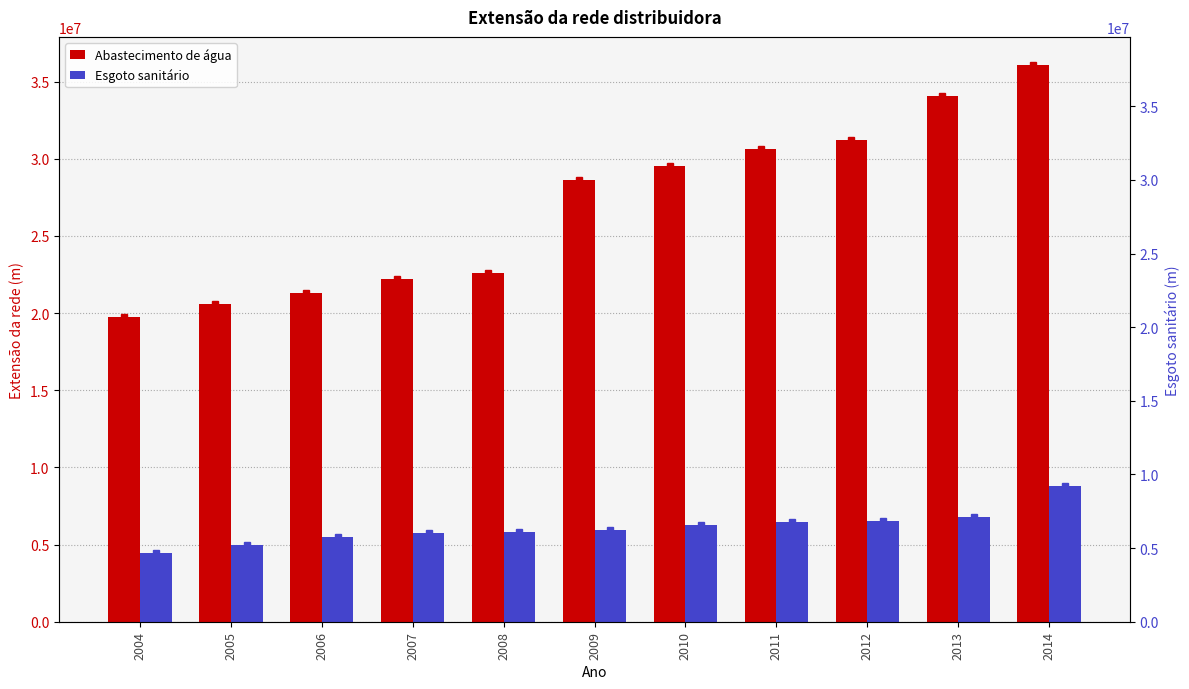

Between 2005 and 2014, which is larger?

2014